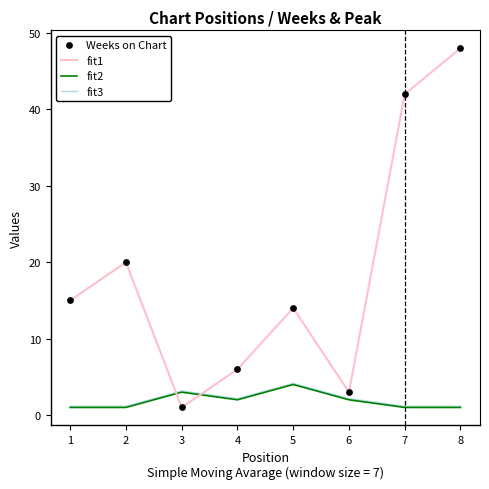

Which series has the largest total across all categories?

fit1